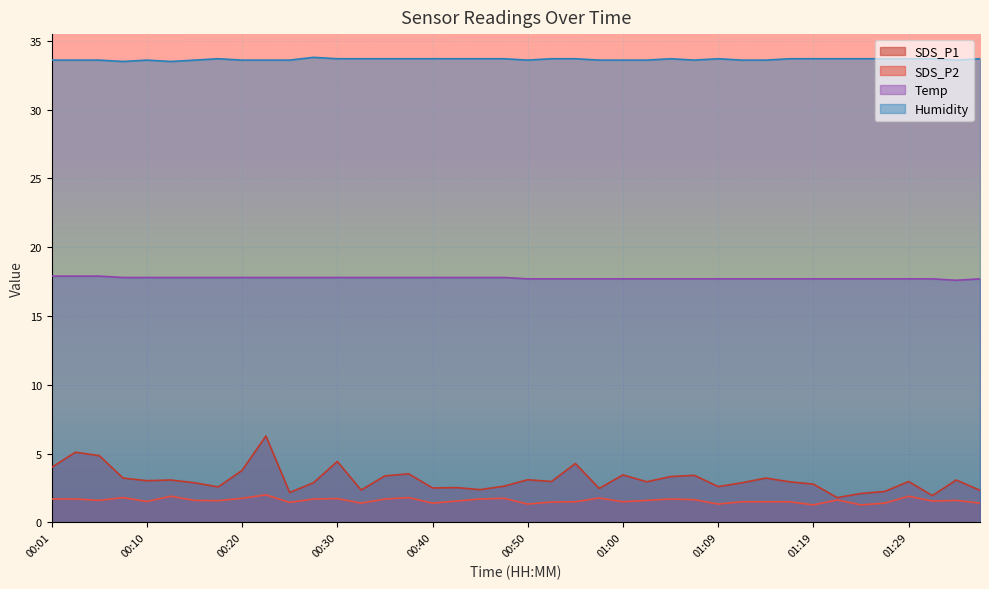

Reading left to right, transcribe all the data shown in this chart.

SDS_P1: 00:01=4.0	00:03=5.1	00:05=4.8	00:08=3.2	00:10=3.0	00:13=3.1	00:15=2.9	00:18=2.6	00:20=3.8	00:23=6.3	00:25=2.2	00:28=2.9	00:30=4.4	00:32=2.4	00:35=3.4	00:37=3.5	00:40=2.5	00:42=2.5	00:45=2.4	00:47=2.6	00:50=3.1	00:52=3.0	00:55=4.3	00:57=2.5	01:00=3.5	01:02=3.0	01:04=3.3	01:07=3.4	01:09=2.6	01:12=2.9	01:14=3.2	01:17=3.0	01:19=2.8	01:22=1.8	01:24=2.1	01:27=2.2	01:29=3.0	01:31=1.9	01:34=3.1	01:36=2.3
SDS_P2: 00:01=1.7	00:03=1.7	00:05=1.6	00:08=1.8	00:10=1.5	00:13=1.9	00:15=1.6	00:18=1.6	00:20=1.8	00:23=2.0	00:25=1.4	00:28=1.7	00:30=1.7	00:32=1.4	00:35=1.7	00:37=1.8	00:40=1.4	00:42=1.6	00:45=1.7	00:47=1.8	00:50=1.3	00:52=1.5	00:55=1.5	00:57=1.8	01:00=1.5	01:02=1.6	01:04=1.7	01:07=1.6	01:09=1.3	01:12=1.5	01:14=1.5	01:17=1.5	01:19=1.3	01:22=1.6	01:24=1.3	01:27=1.4	01:29=1.9	01:31=1.6	01:34=1.6	01:36=1.4
Temp: 00:01=17.9	00:03=17.9	00:05=17.9	00:08=17.8	00:10=17.8	00:13=17.8	00:15=17.8	00:18=17.8	00:20=17.8	00:23=17.8	00:25=17.8	00:28=17.8	00:30=17.8	00:32=17.8	00:35=17.8	00:37=17.8	00:40=17.8	00:42=17.8	00:45=17.8	00:47=17.8	00:50=17.7	00:52=17.7	00:55=17.7	00:57=17.7	01:00=17.7	01:02=17.7	01:04=17.7	01:07=17.7	01:09=17.7	01:12=17.7	01:14=17.7	01:17=17.7	01:19=17.7	01:22=17.7	01:24=17.7	01:27=17.7	01:29=17.7	01:31=17.7	01:34=17.6	01:36=17.7
Humidity: 00:01=33.6	00:03=33.6	00:05=33.6	00:08=33.5	00:10=33.6	00:13=33.5	00:15=33.6	00:18=33.7	00:20=33.6	00:23=33.6	00:25=33.6	00:28=33.8	00:30=33.7	00:32=33.7	00:35=33.7	00:37=33.7	00:40=33.7	00:42=33.7	00:45=33.7	00:47=33.7	00:50=33.6	00:52=33.7	00:55=33.7	00:57=33.6	01:00=33.6	01:02=33.6	01:04=33.7	01:07=33.6	01:09=33.7	01:12=33.6	01:14=33.6	01:17=33.7	01:19=33.7	01:22=33.7	01:24=33.7	01:27=33.7	01:29=33.7	01:31=33.7	01:34=33.6	01:36=33.7